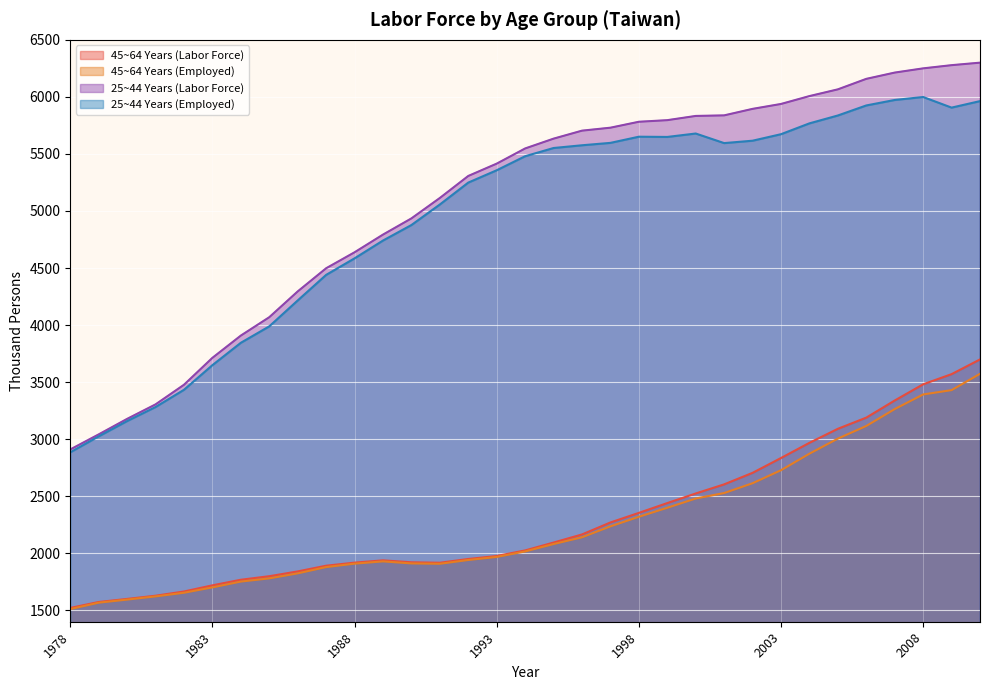

Which label corresponds to the largest value in the chart?

2010